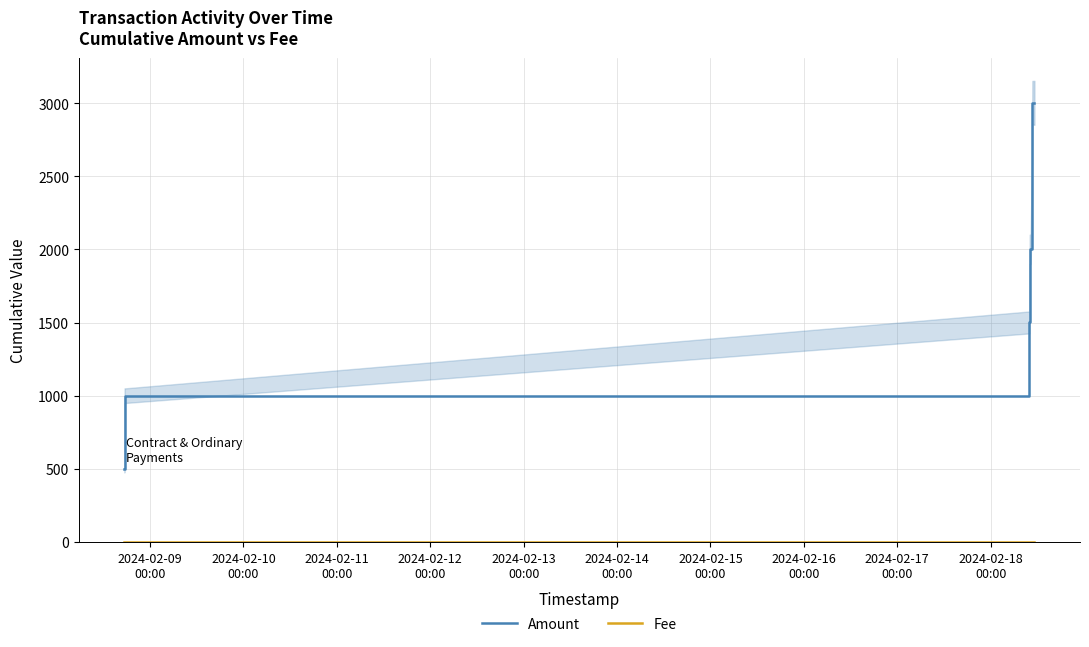

What is the value of the Amount point at the 6th from the left?

2001.3